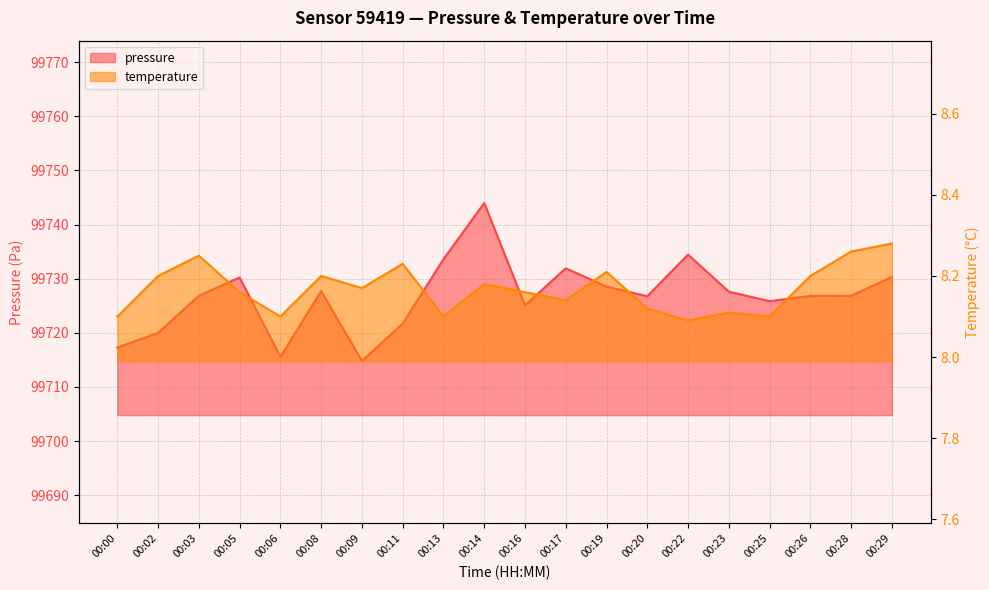

Reading right to left, what are all the values shown in this chart?

pressure: 99730.3	99726.8	99726.8	99725.8	99727.6	99734.4	99726.8	99728.5	99731.9	99725.1	99744.0	99733.6	99721.7	99714.8	99727.7	99715.6	99730.2	99726.8	99720.0	99717.3
temperature: 8.3	8.3	8.2	8.1	8.1	8.1	8.1	8.2	8.1	8.2	8.2	8.1	8.2	8.2	8.2	8.1	8.2	8.2	8.2	8.1